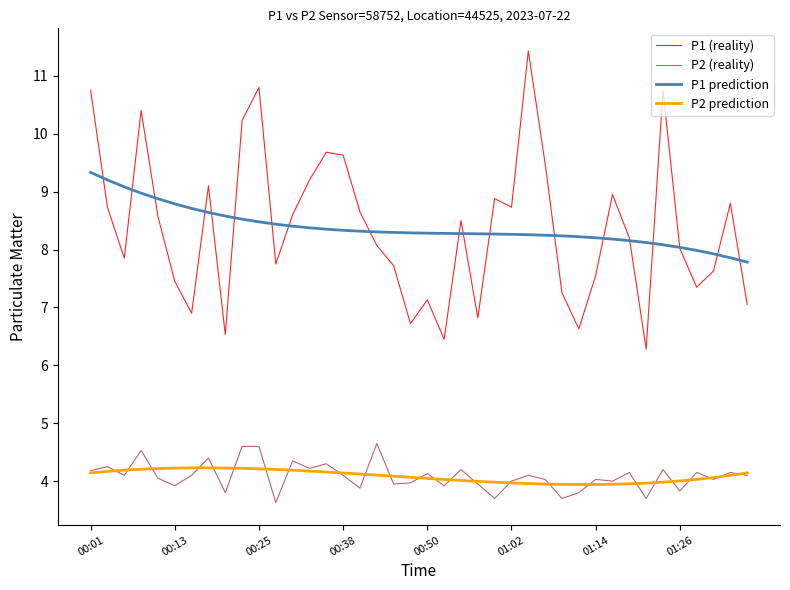

List the series in order of their peak value, highest first.

P1 (reality), P1 prediction, P2 (reality), P2 prediction